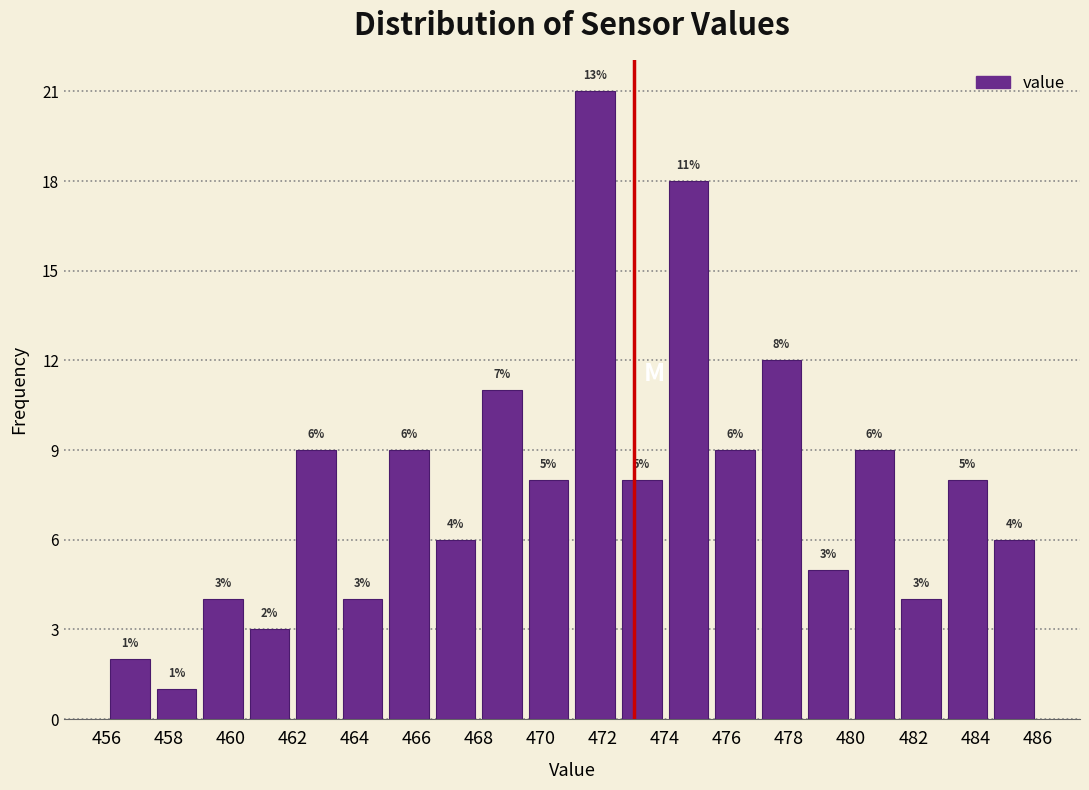

Which range on the x-axis has the tallest bar?

471.0 to 472.5